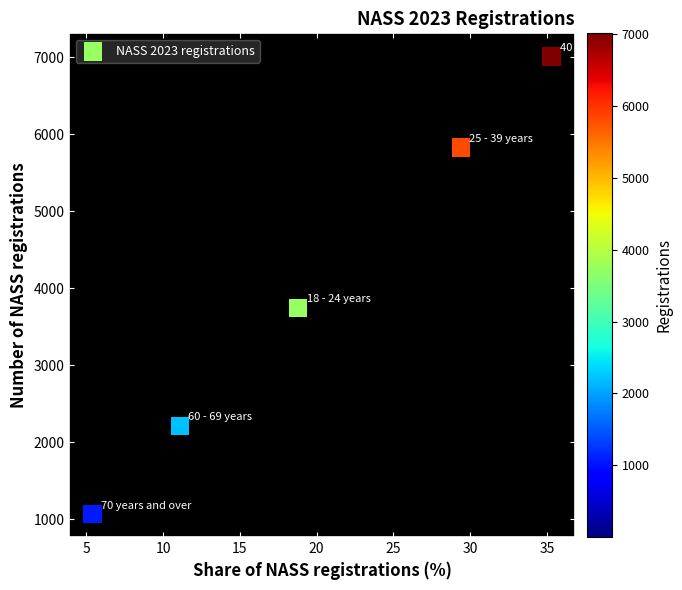

What is the range of Y values (max minus min)?

5947